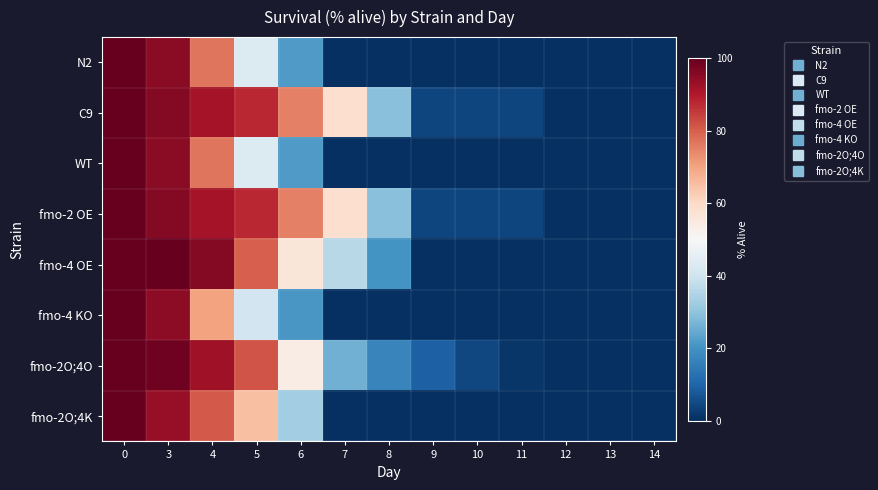

Which series changed the most between 3 and 5?

fmo-4 KO